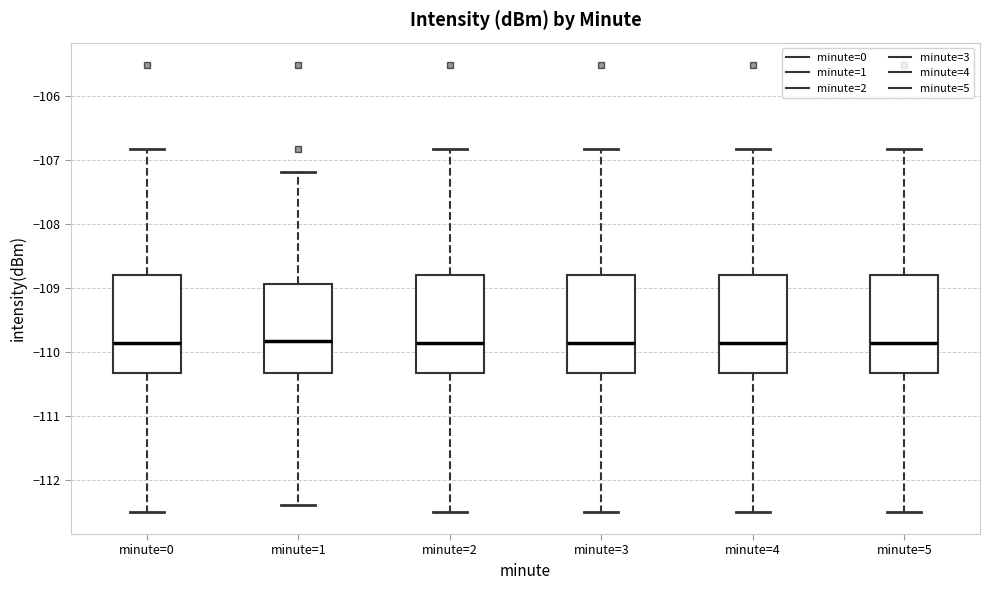

Reading left to right, read every box against the y-axis: the position of its median line, the range the box covers, and the ends of its whiskers. The values are not printed on the chart, so give them approximately, as read against the axis.

minute=0: median -109.9, box -110.3 to -108.8, whiskers -112.5 to -106.8
minute=1: median -109.8, box -110.3 to -108.9, whiskers -112.4 to -107.2
minute=2: median -109.9, box -110.3 to -108.8, whiskers -112.5 to -106.8
minute=3: median -109.9, box -110.3 to -108.8, whiskers -112.5 to -106.8
minute=4: median -109.9, box -110.3 to -108.8, whiskers -112.5 to -106.8
minute=5: median -109.9, box -110.3 to -108.8, whiskers -112.5 to -106.8